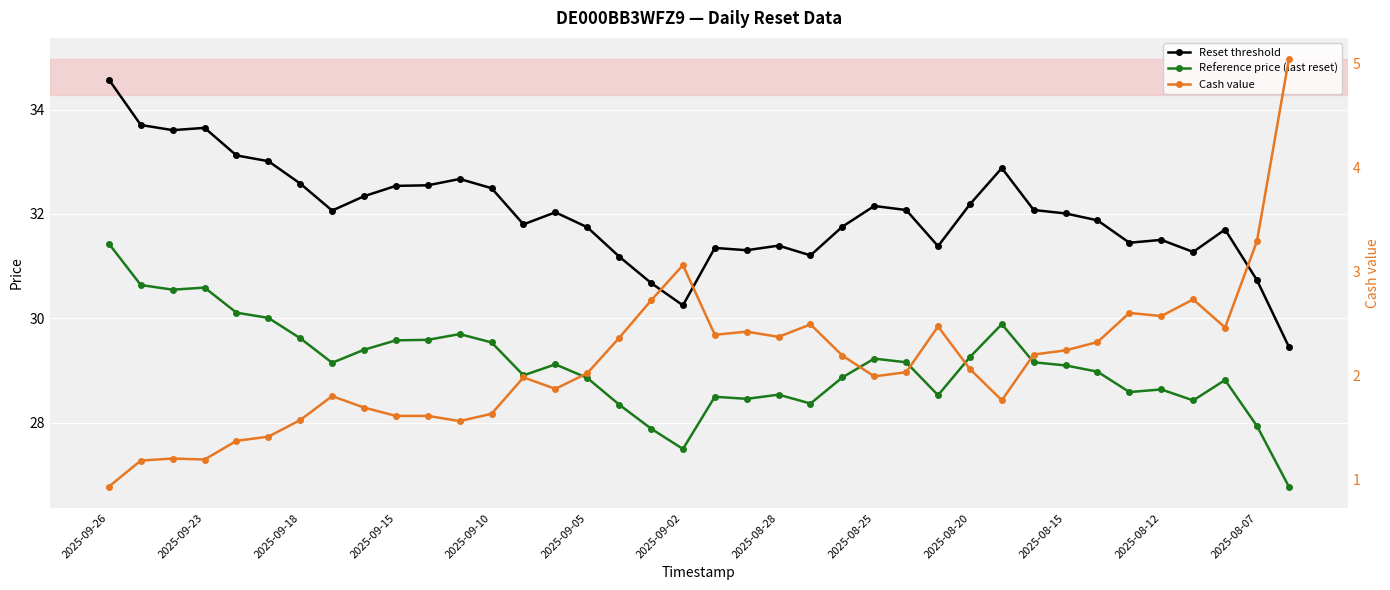

Which category has the highest value across all series?

2025-09-26